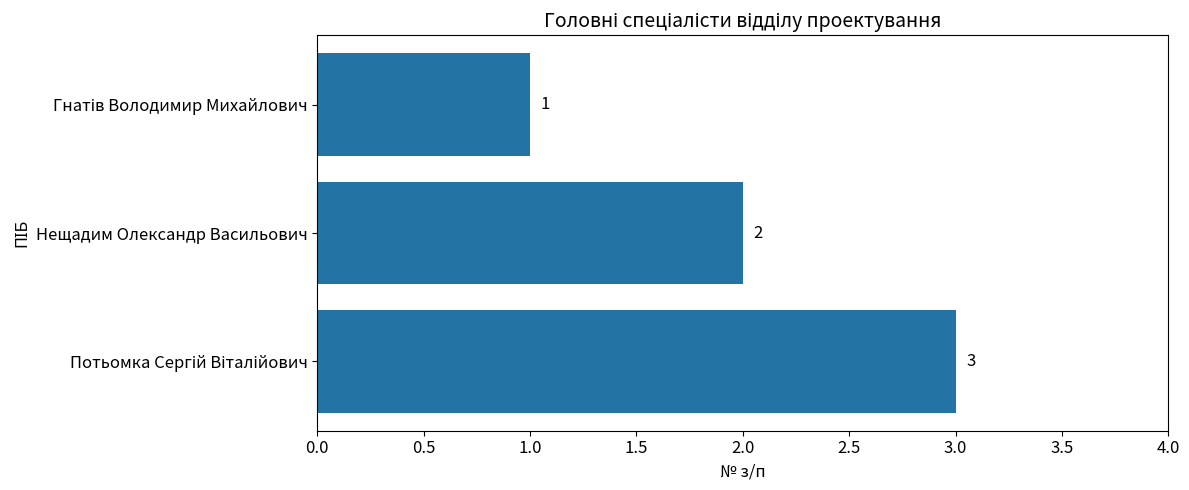

Does the chart contain any negative values?

No